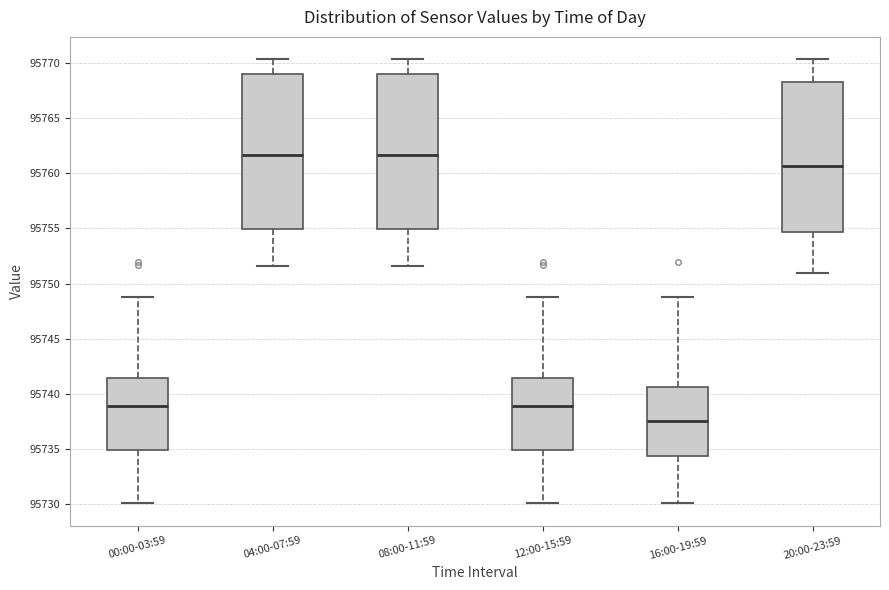

Where is the lower edge of the box for 08:00-11:59 on the y-axis? The values are not printed on the chart, so give them approximately, as read against the axis.

95755.0